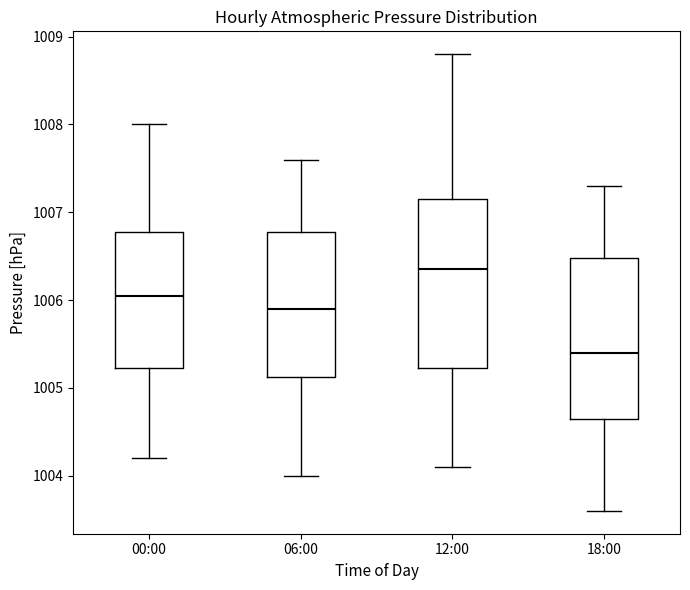

Where does the lower whisker of the box for 00:00 end on the y-axis? The values are not printed on the chart, so give them approximately, as read against the axis.

1004.2